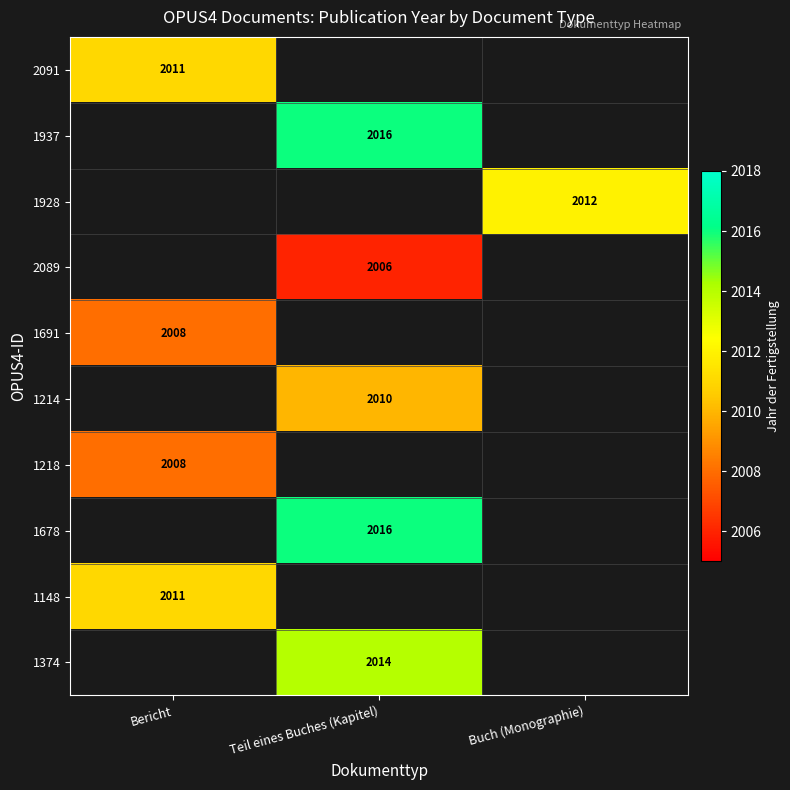

True or false: 1214 has a value of 2010 at Teil eines Buches (Kapitel).

True